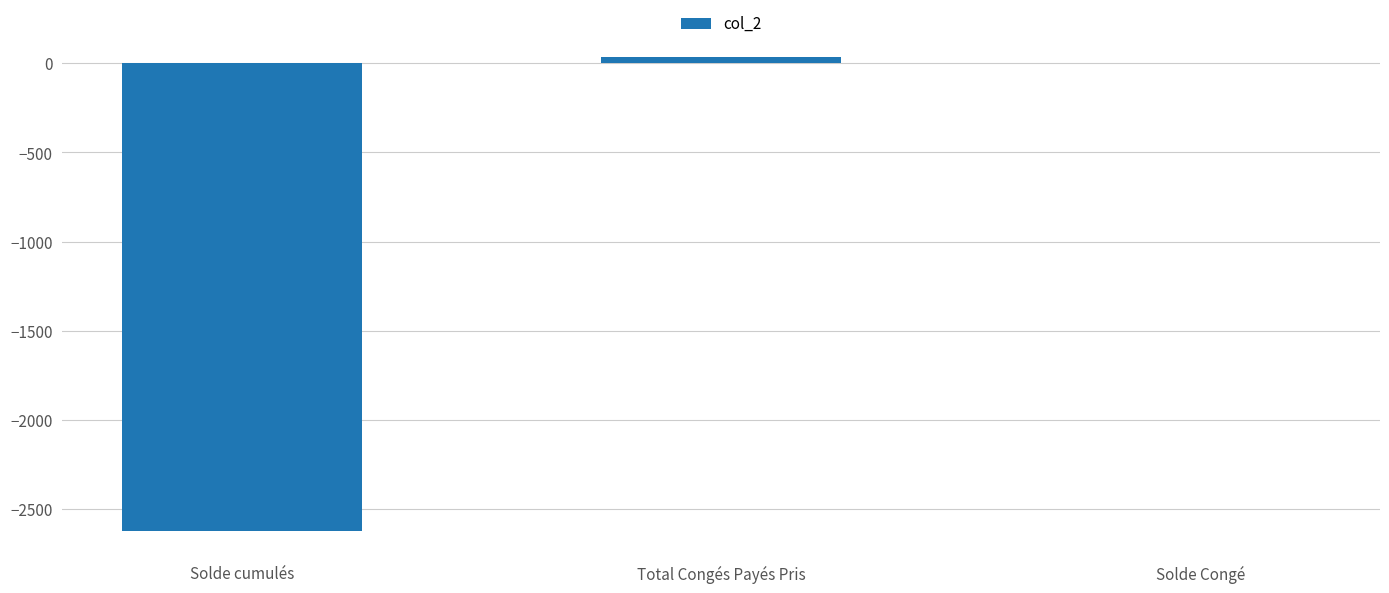

What is the sum of all values?

-2588.0